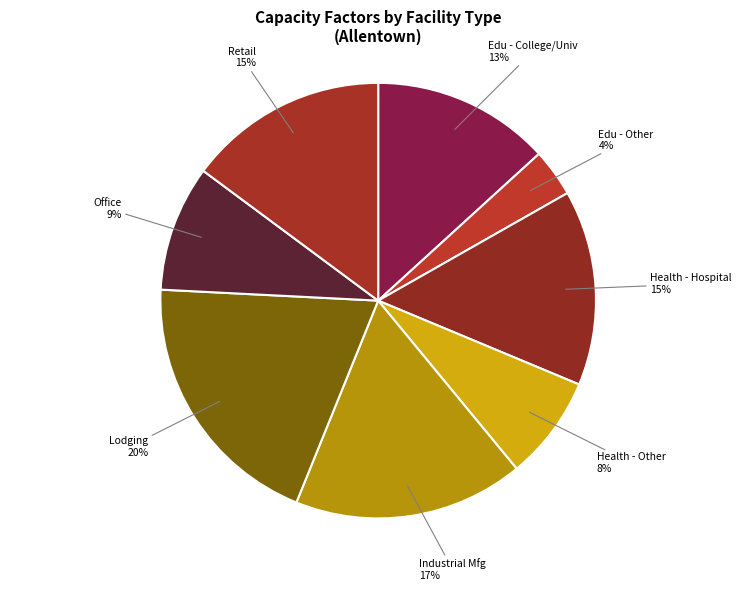

To the nearest percent, what portion does Health - Other represent?

8%